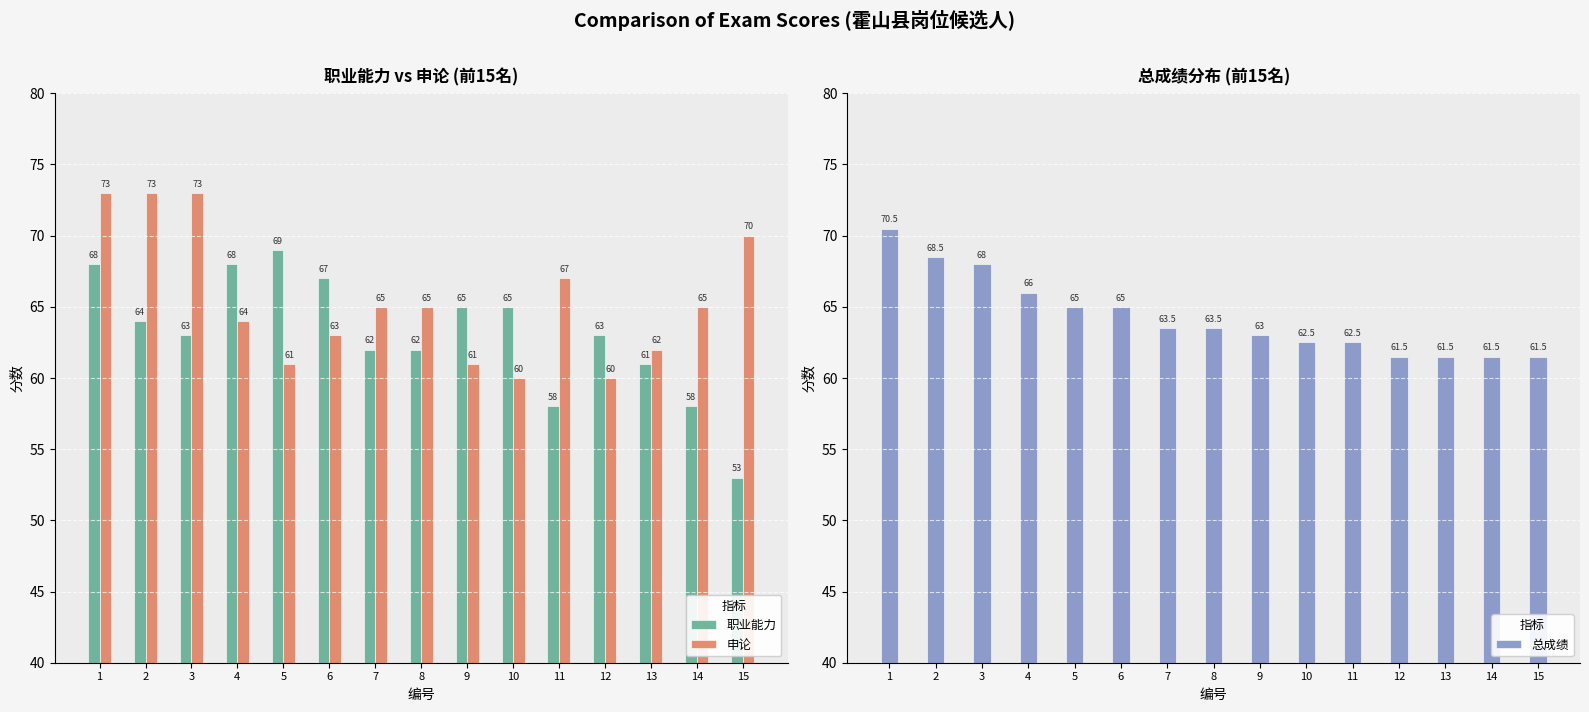

What is the difference between the highest and lowest values at 15?

17.0